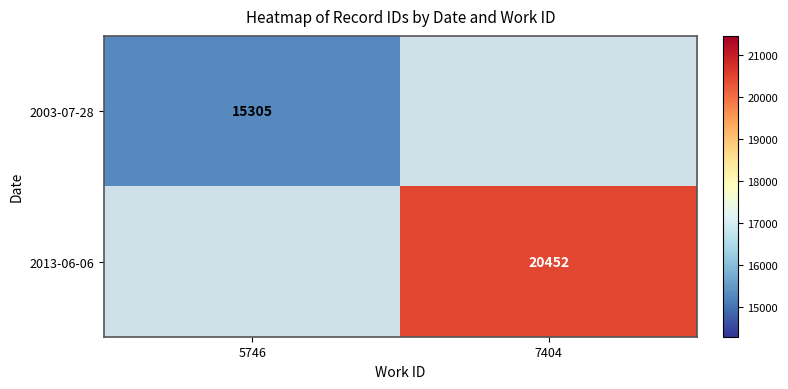

True or false: 2013-06-06 has a value of 34429 at 7404.

False